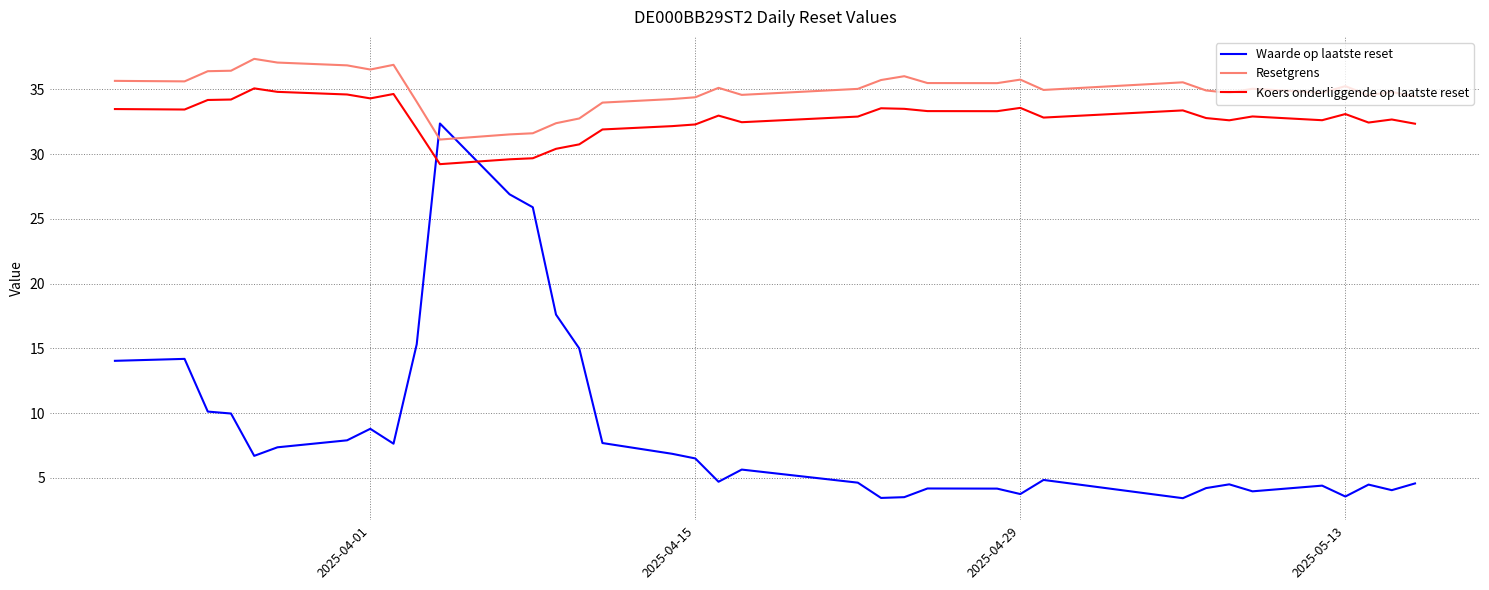

What is the maximum value for Resetgrens?

37.4